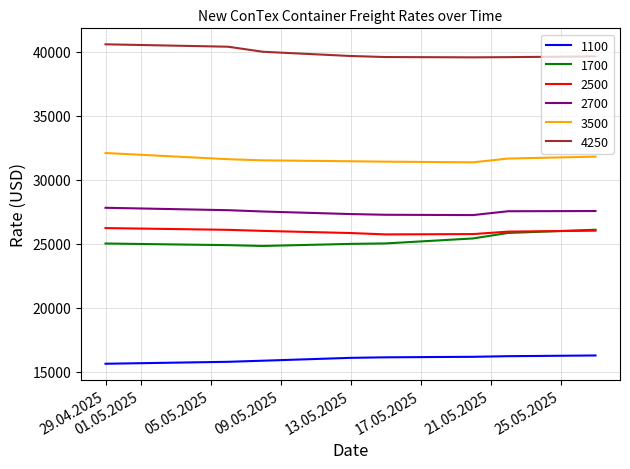

What is the smallest value displayed?

15639